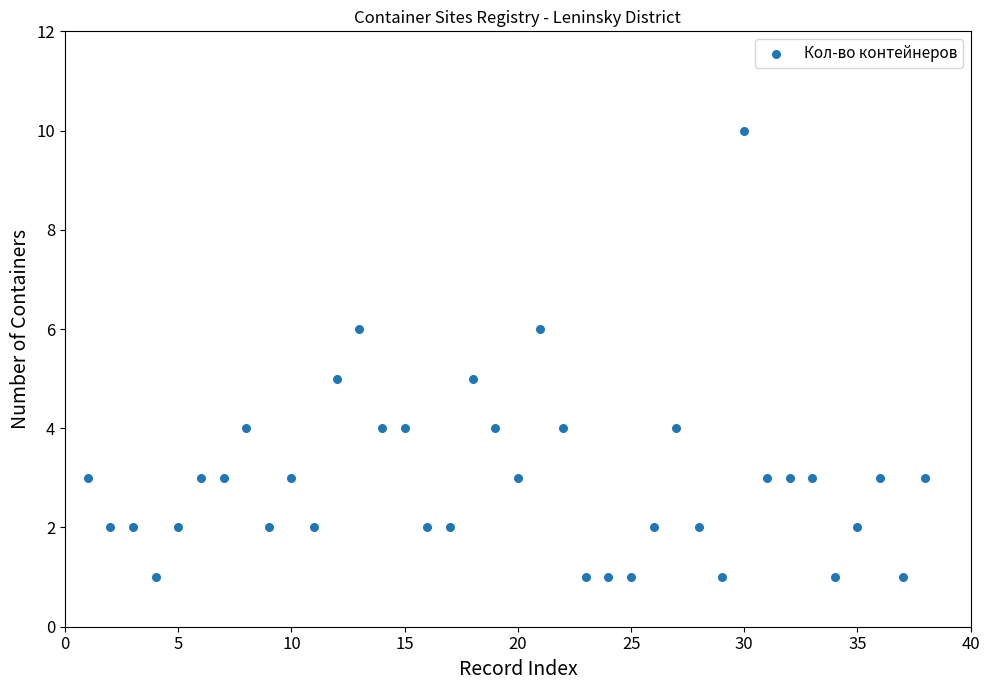

What is the range of Y values (max minus min)?

9